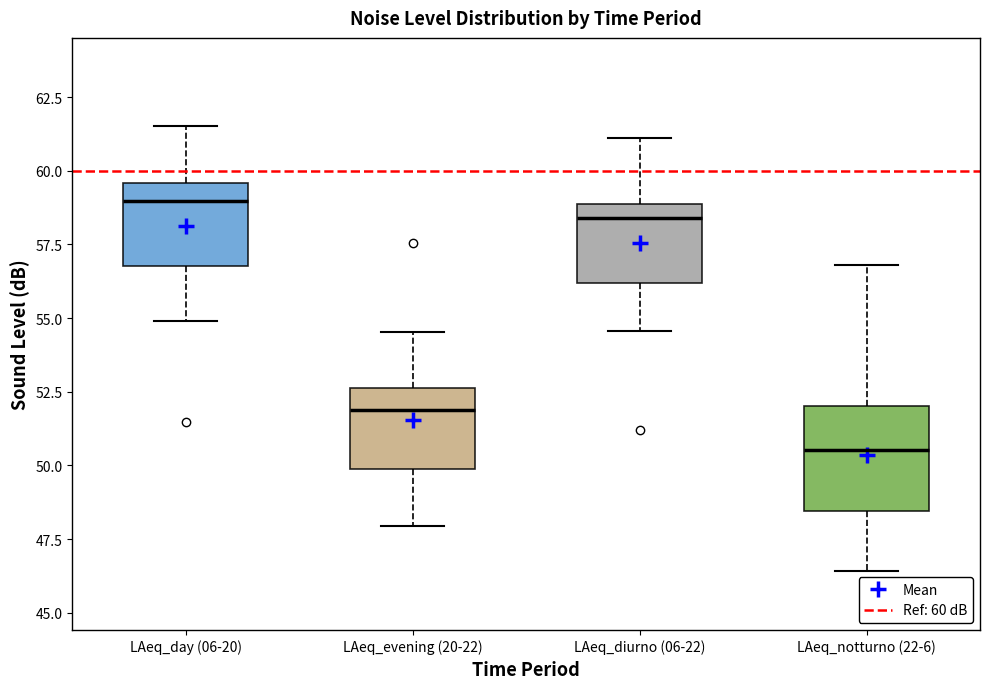

Which box's median line is the highest?

LAeq_day (06-20)